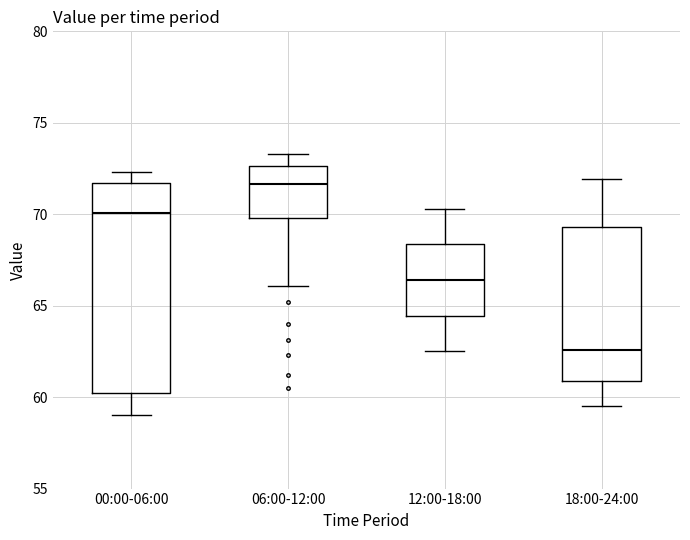

Where is the lower edge of the box for 00:00-06:00 on the y-axis? The values are not printed on the chart, so give them approximately, as read against the axis.

60.0